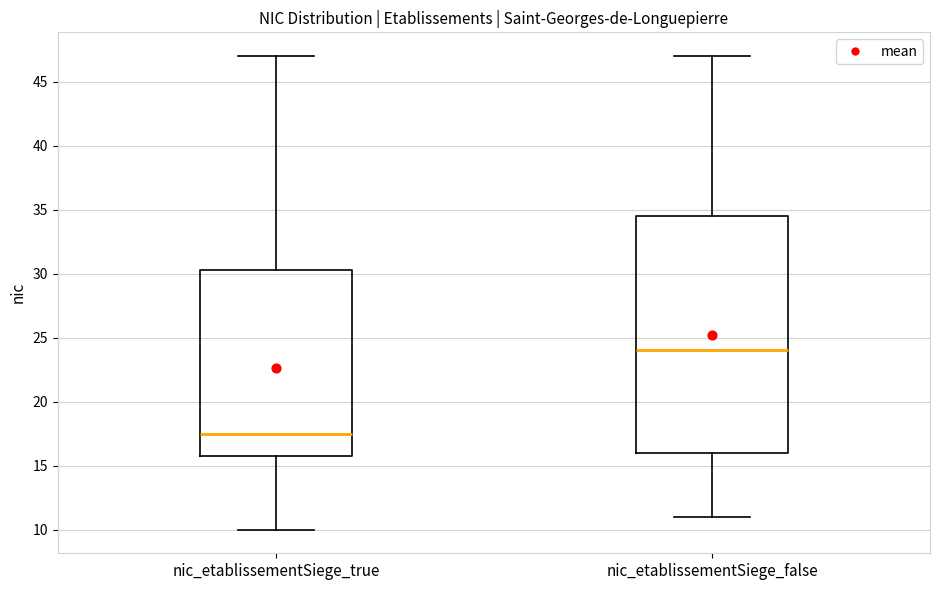

Which box has the lowest median line?

nic_etablissementSiege_true